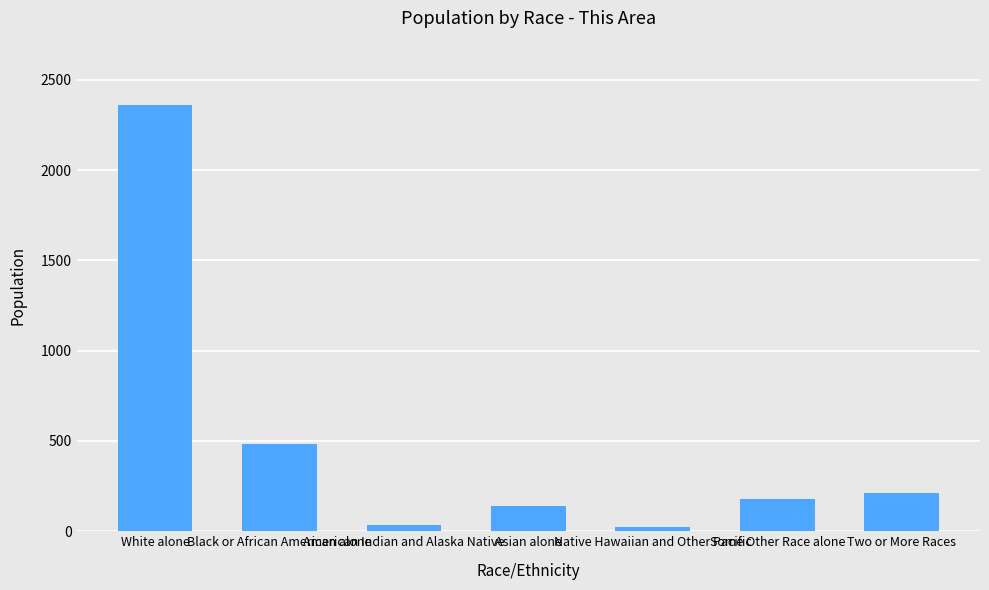

What is the greatest value displayed?

2363